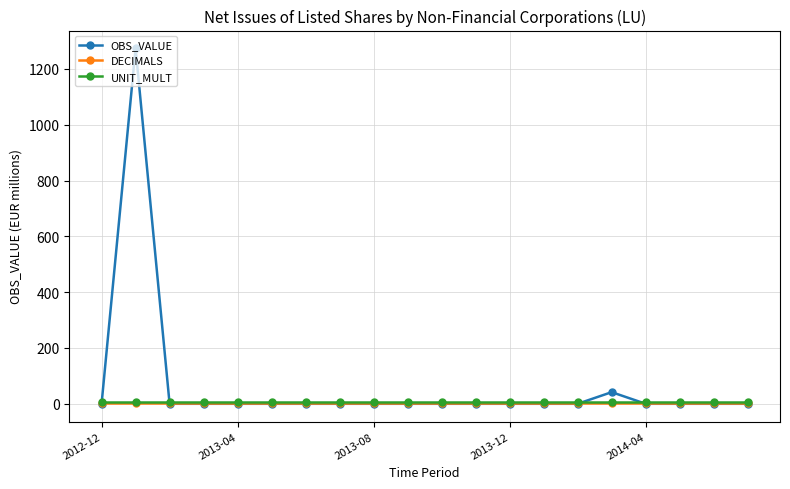

Which series has the largest total across all categories?

OBS_VALUE